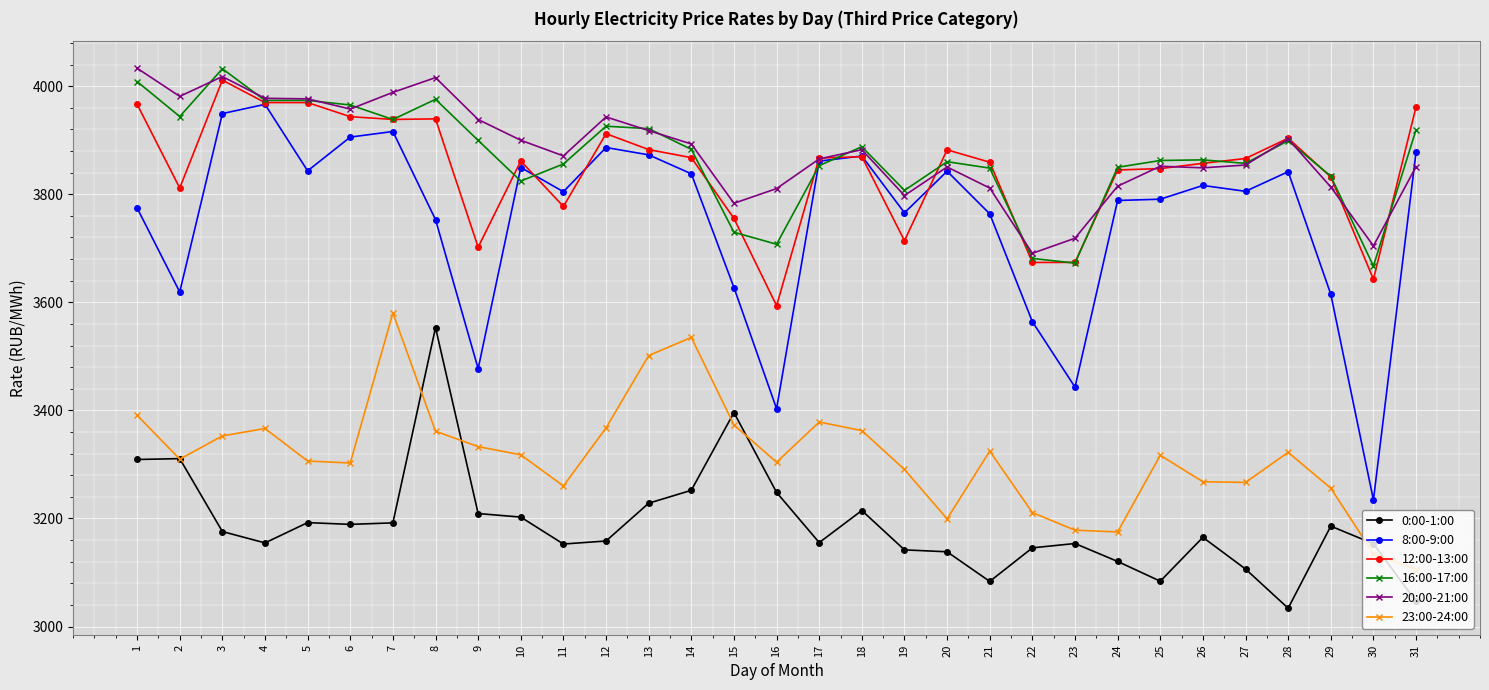

At which category does the chart reach its minimum across all series?

28